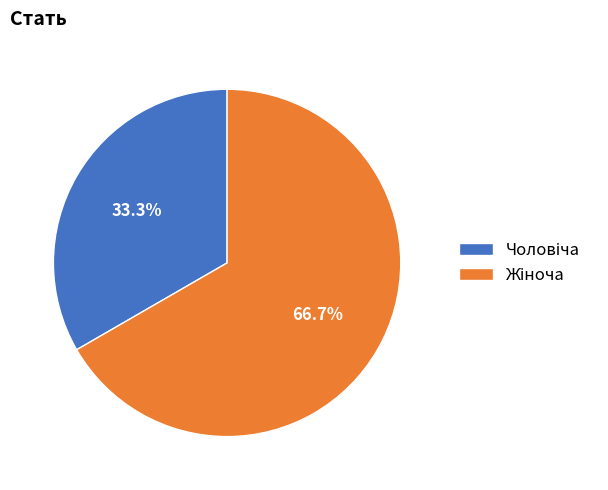

How many slices are in this pie chart?

2